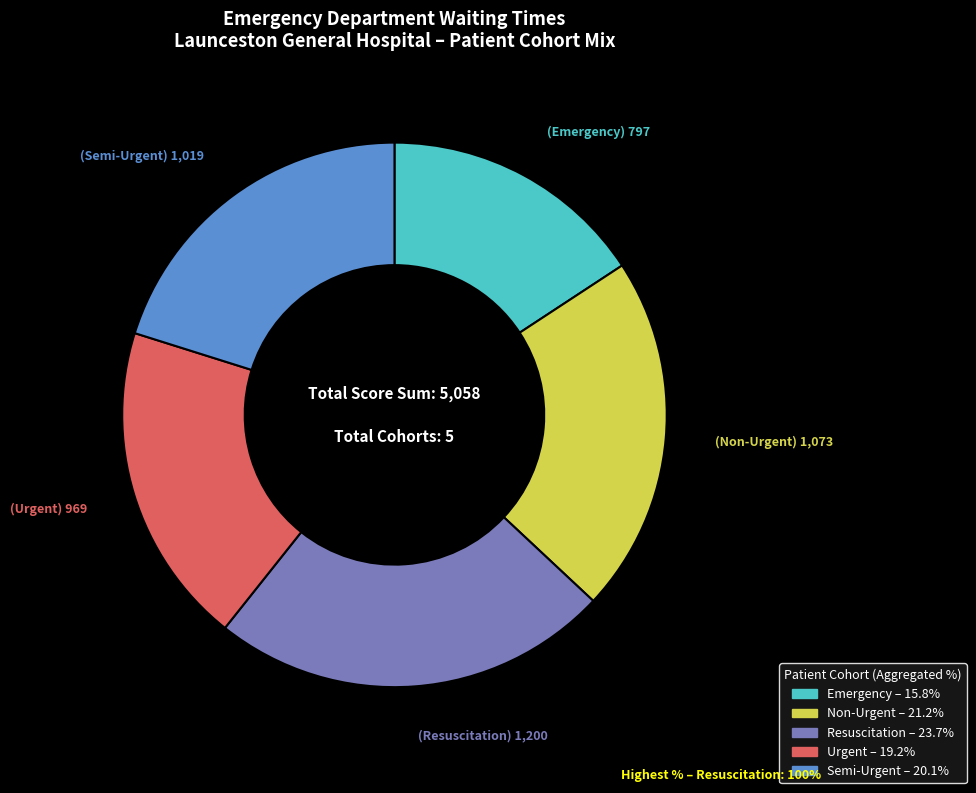

Approximately how many times larger is the value at Non-Urgent compared to Semi-Urgent?

1.1